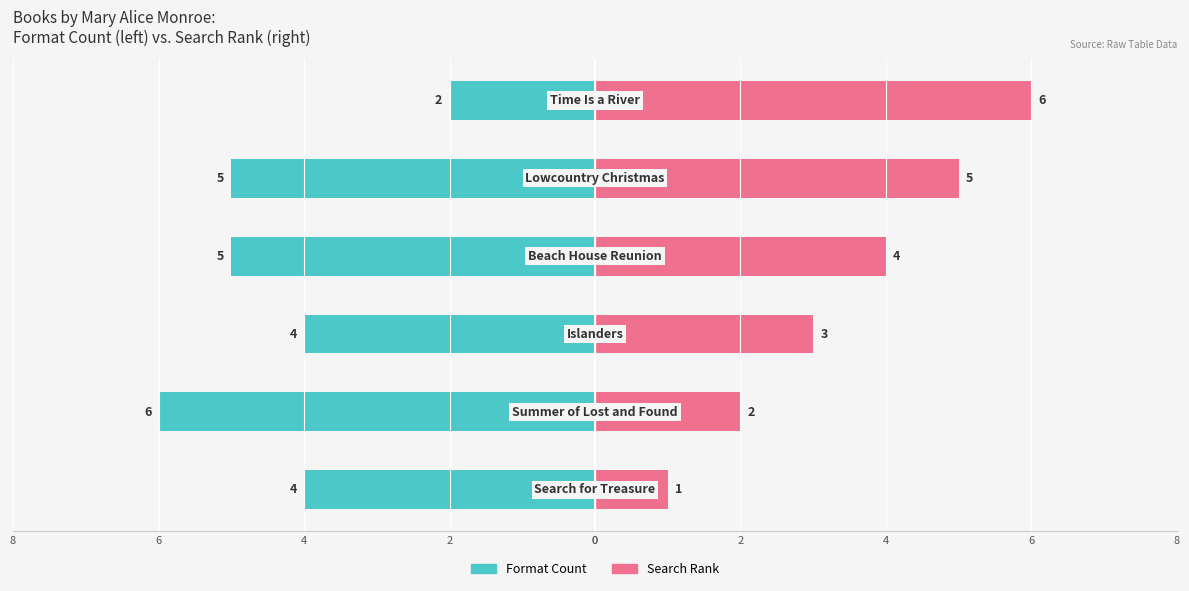

Rank the series by their maximum value, from lowest to highest.

Format Count, Search Rank